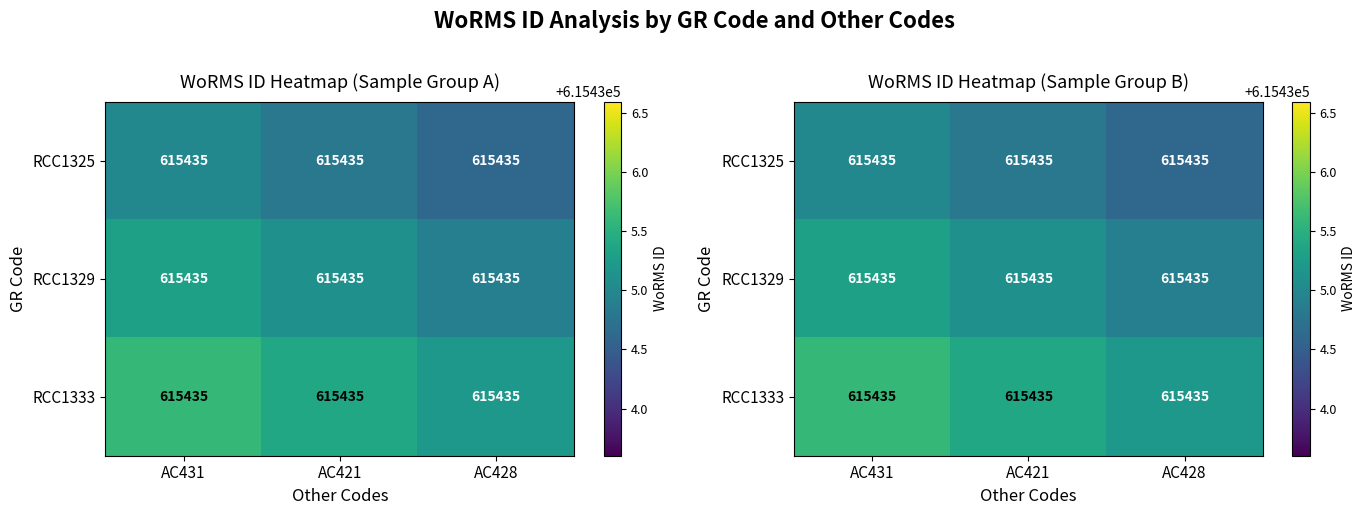

List the labels in order of RCC1329 value, largest first.

AC431, AC421, AC428